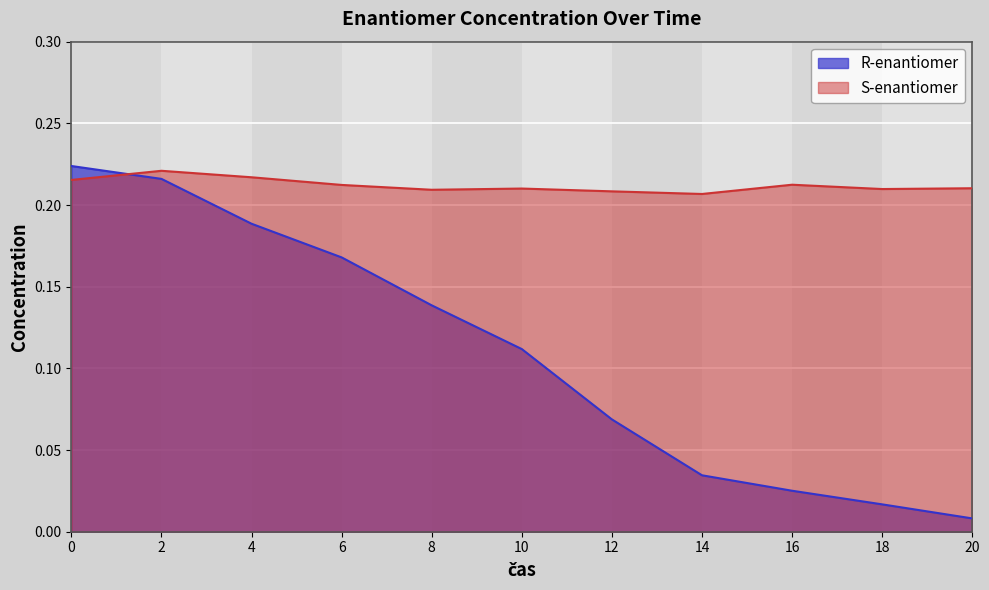

What value does the S-enantiomer series have at 20?

0.2